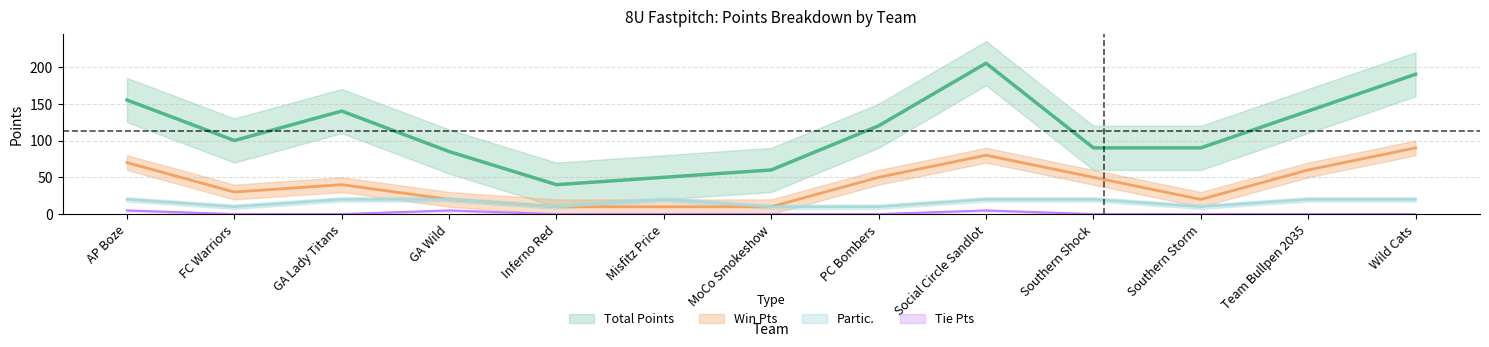

Which series changed the most between FC Warriors and GA Lady Titans?

Total Points